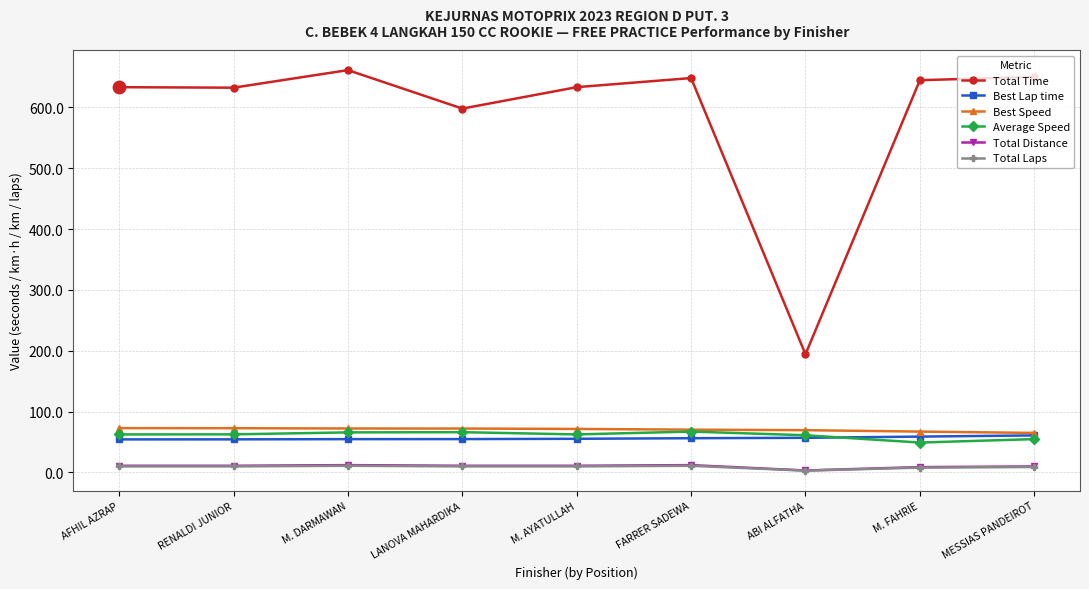

Which series has the largest total across all categories?

Total Time